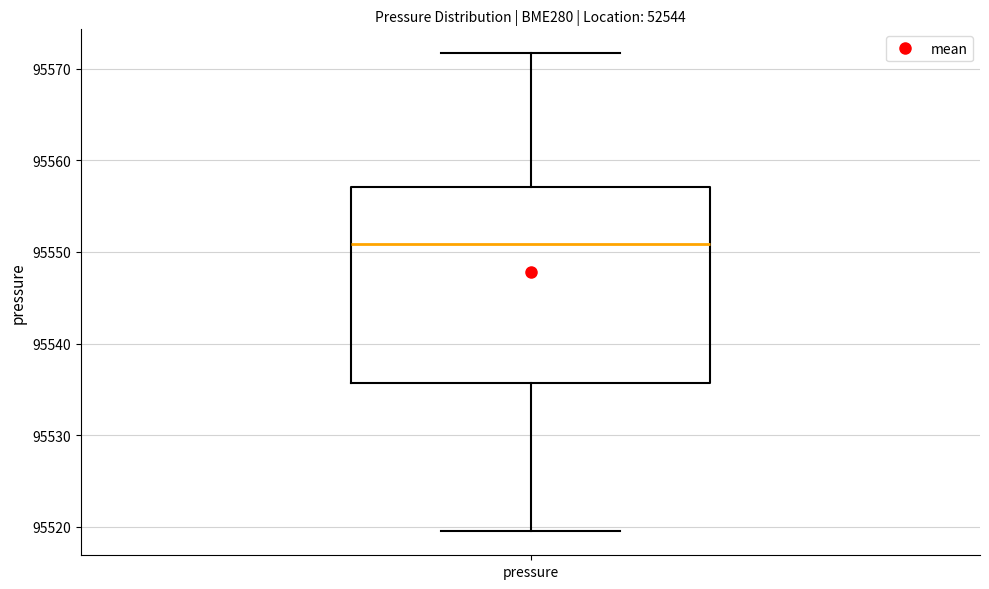

Where does the median line of the box for pressure sit on the y-axis? The values are not printed on the chart, so give them approximately, as read against the axis.

95551